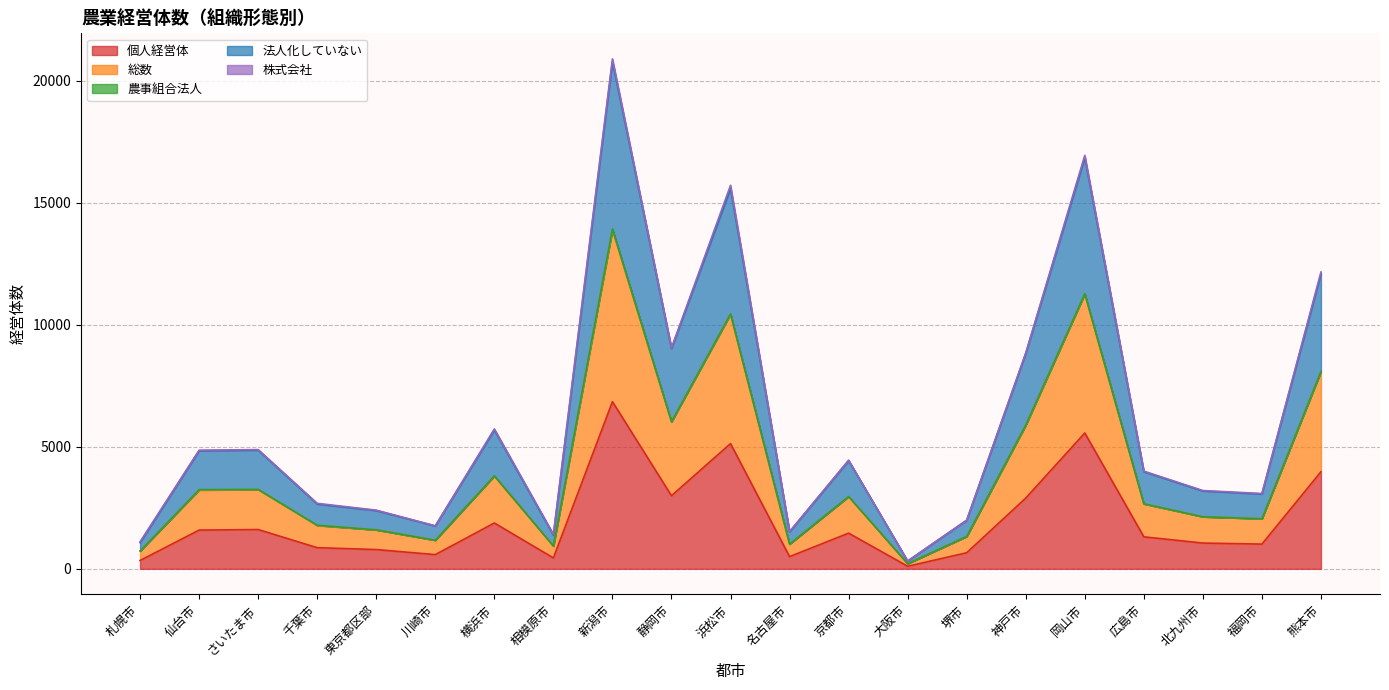

What is the minimum value shown in the chart?

105